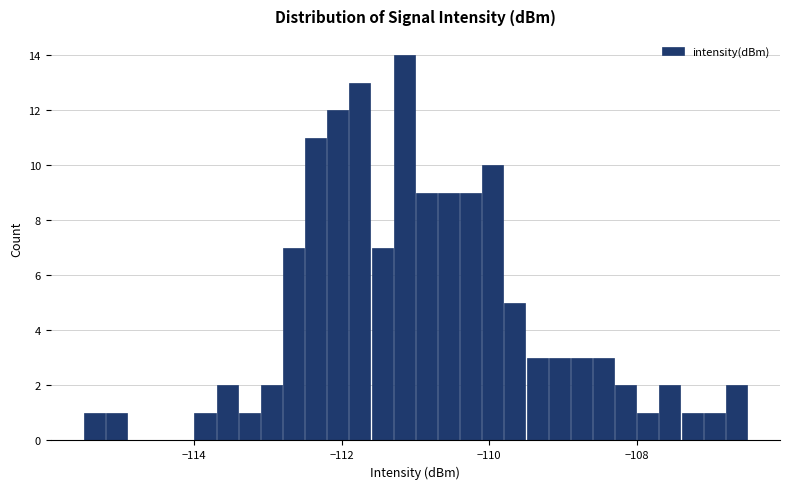

Around what value on the x-axis is the tallest bar? Give the approximate position of its centre, as read against the axis.

-111.2